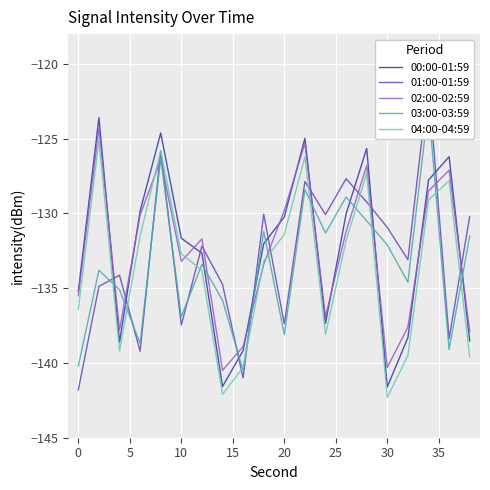

The 02:00-02:59 series shows -222.1 at 30. True or false?

False